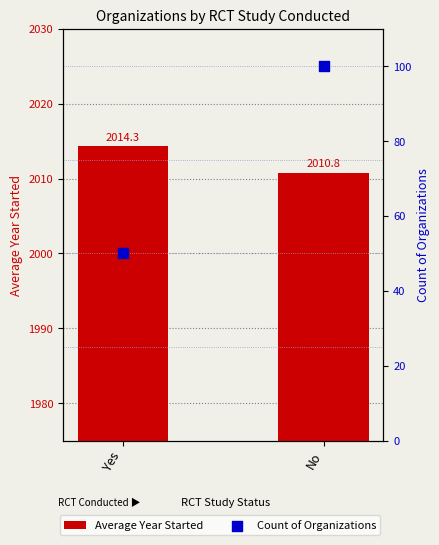

At which category is the sum across all series the highest?

No